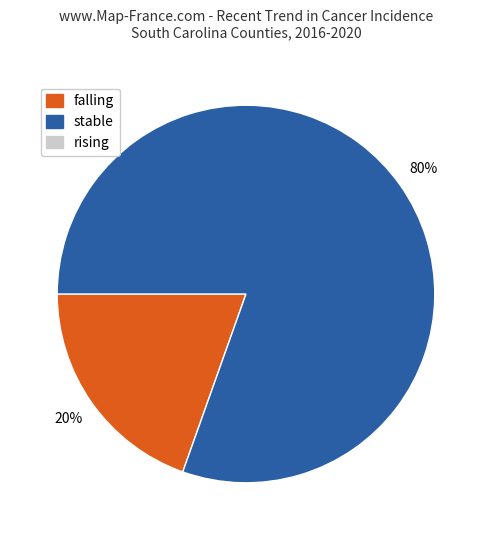

To the nearest percent, what is the average slice percentage?

50%